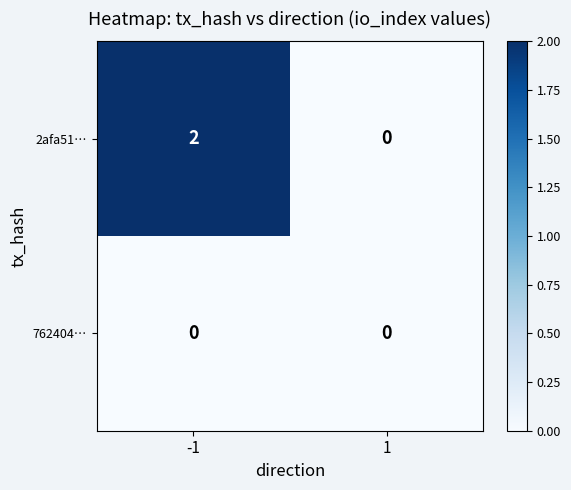

List the series in order of their overall mean, highest first.

2afa51…, 762404…